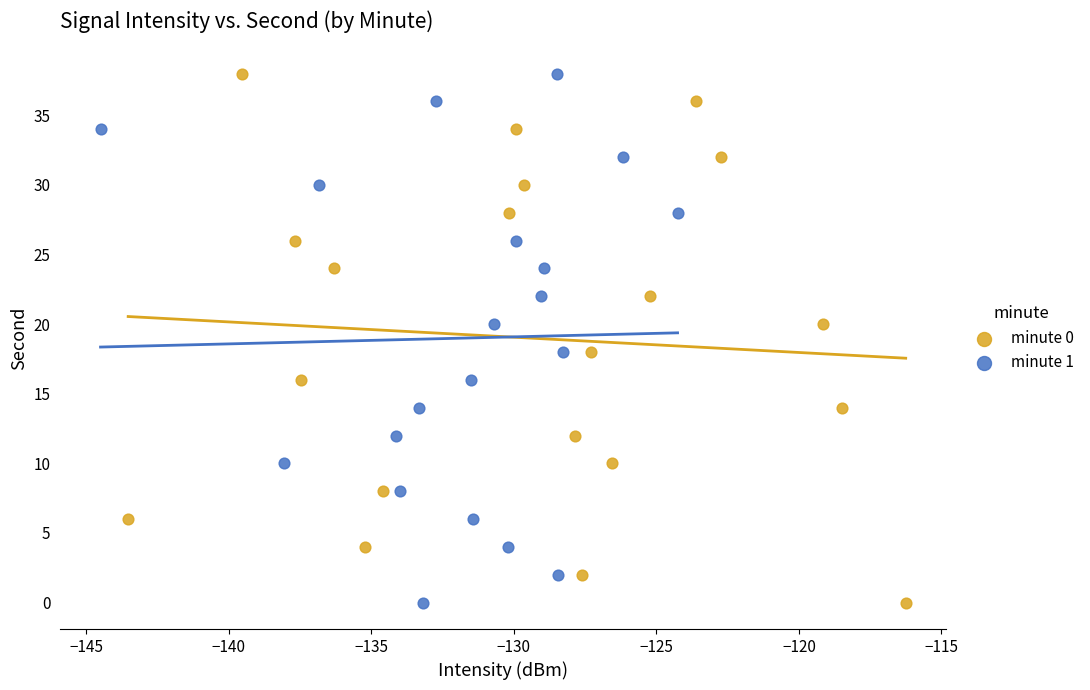

What are all the series names shown in the legend?

minute 0, minute 1